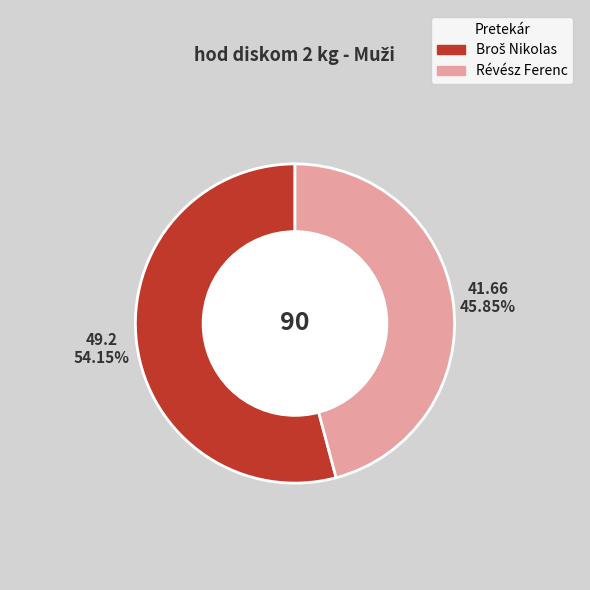

What is the smallest slice in the pie chart?

Révész Ferenc